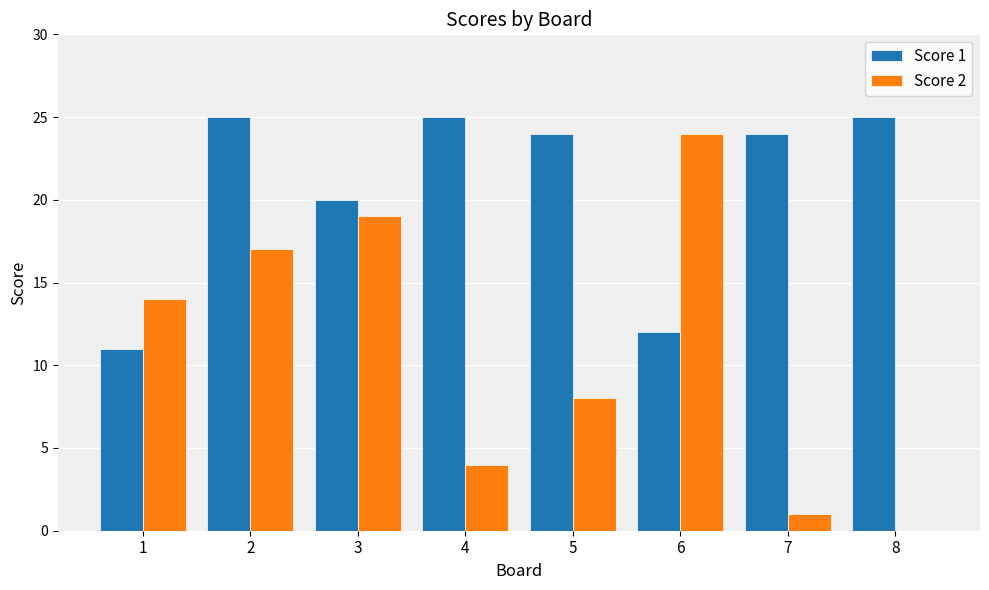

Between 1 and 2, which series saw the biggest shift?

Score 1